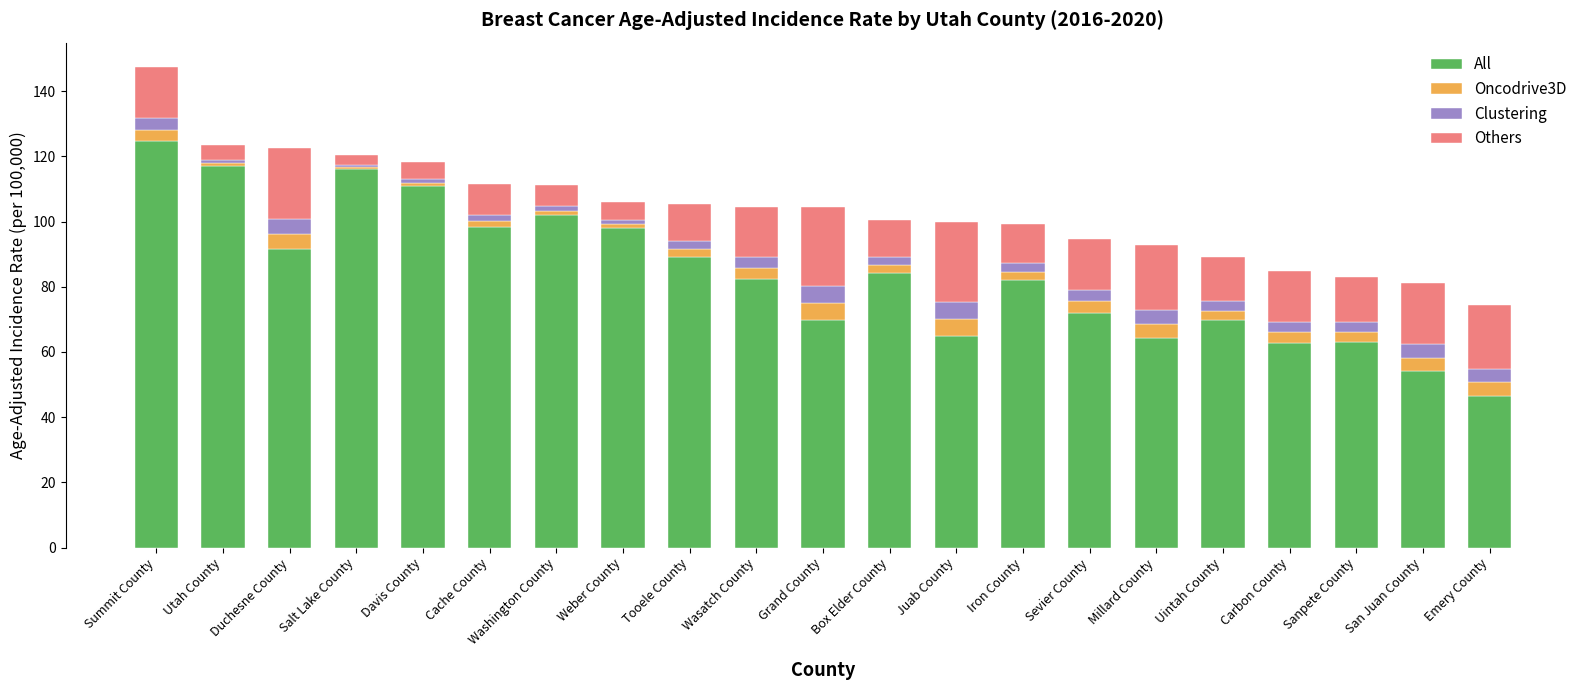

What is the average value of the All series?

84.0